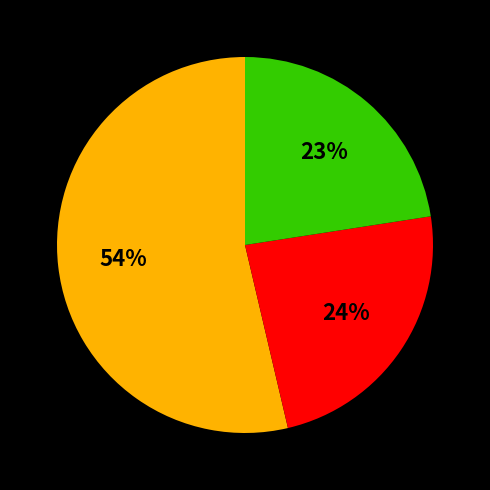

Is there a majority slice in this chart?

Yes